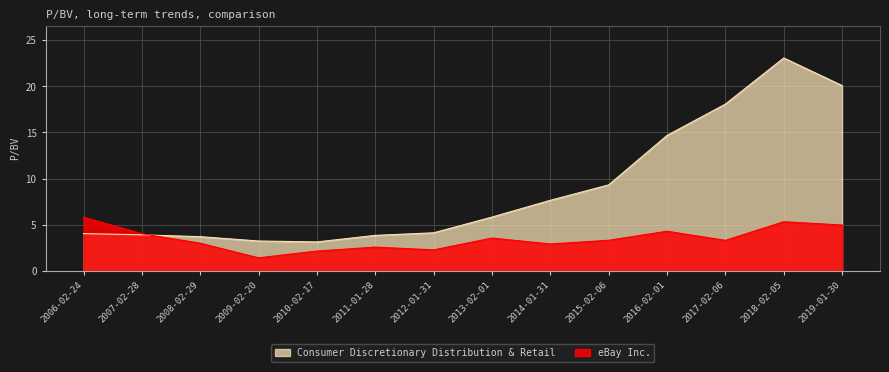

What are all the series names shown in the legend?

Consumer Discretionary Distribution & Retail, eBay Inc.